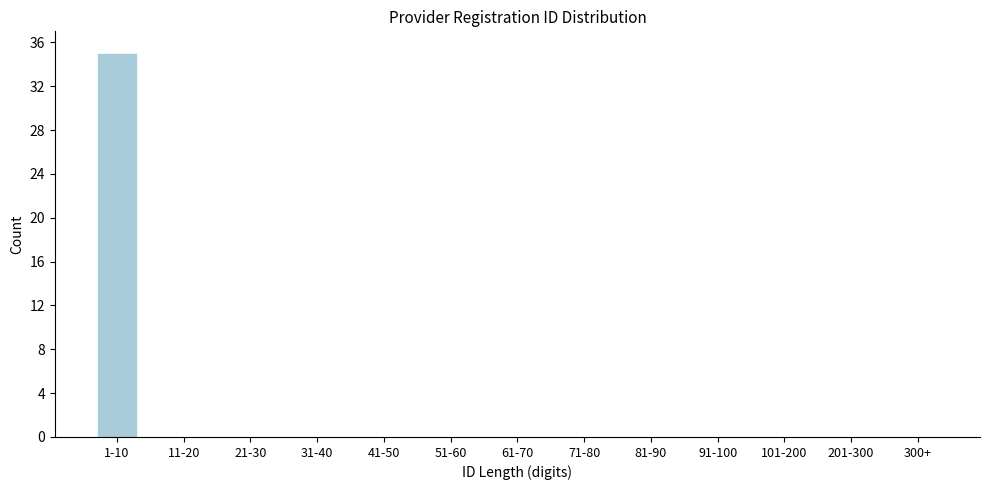

Reading left to right, extract all data points from this chart.

1-10=35	11-20=0	21-30=0	31-40=0	41-50=0	51-60=0	61-70=0	71-80=0	81-90=0	91-100=0	101-200=0	201-300=0	300+=0